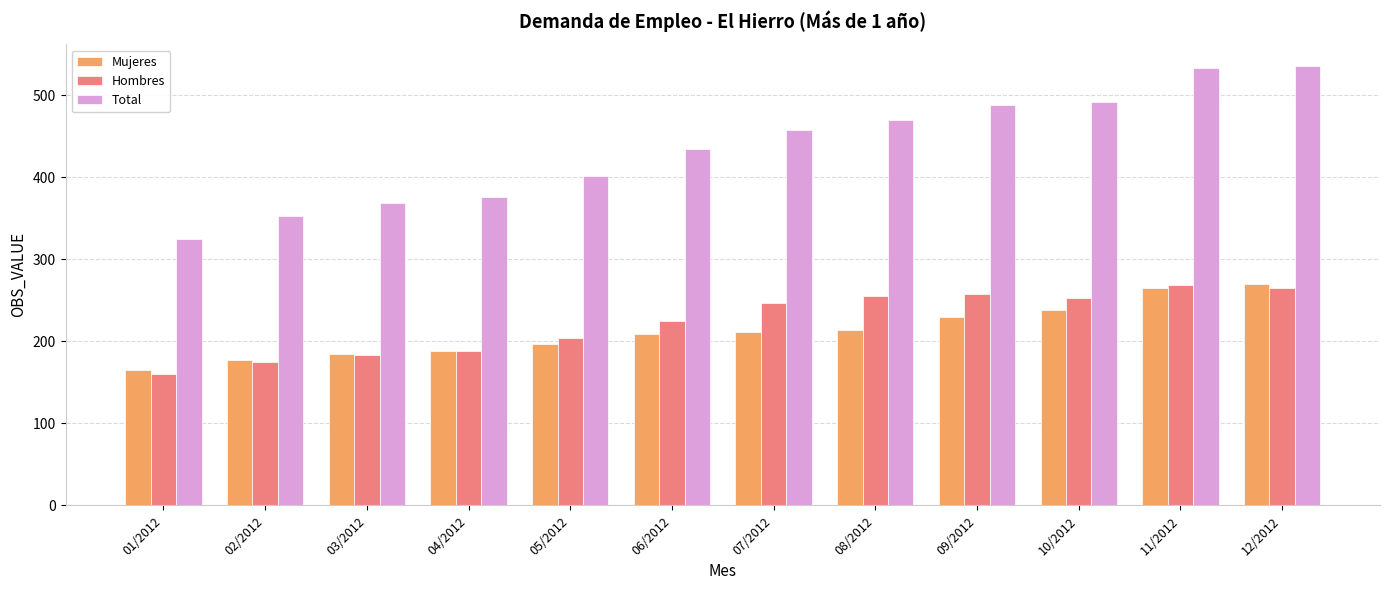

The value of Total at 11/2012 is 533. True or false?

True